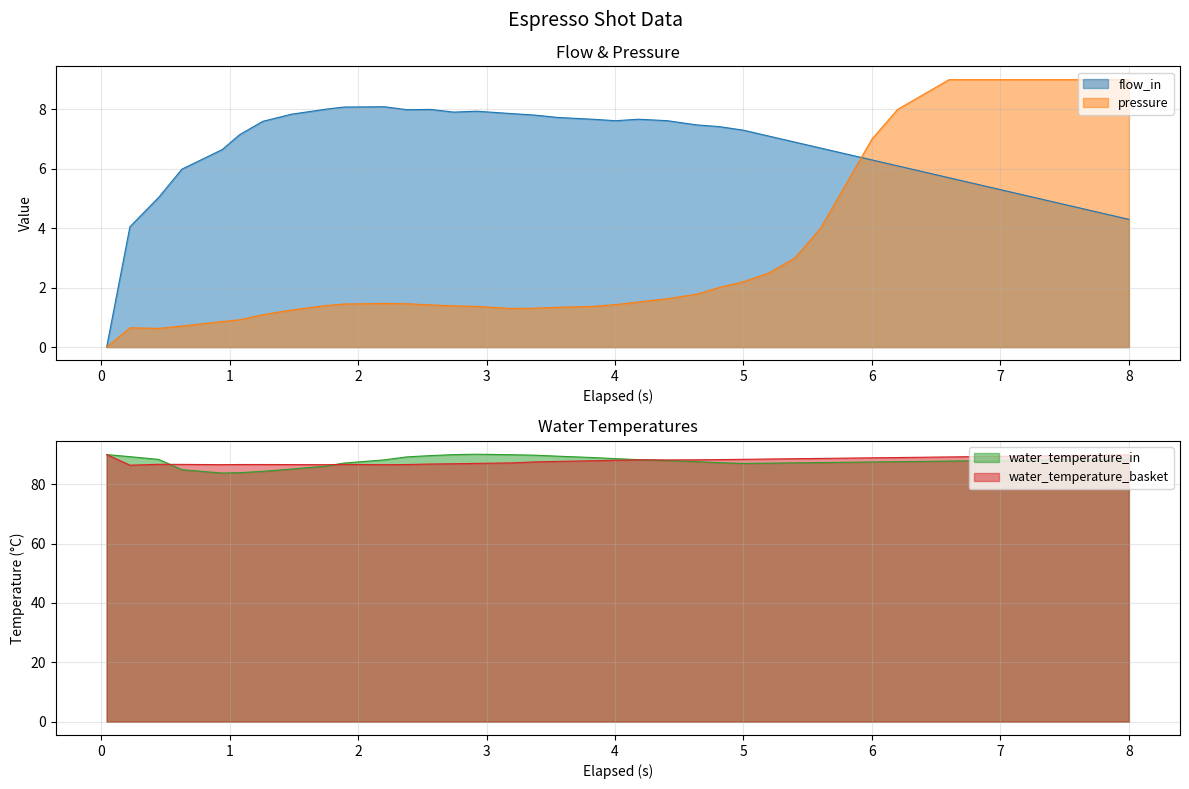

The value of pressure at 6 is 7.0. True or false?

True